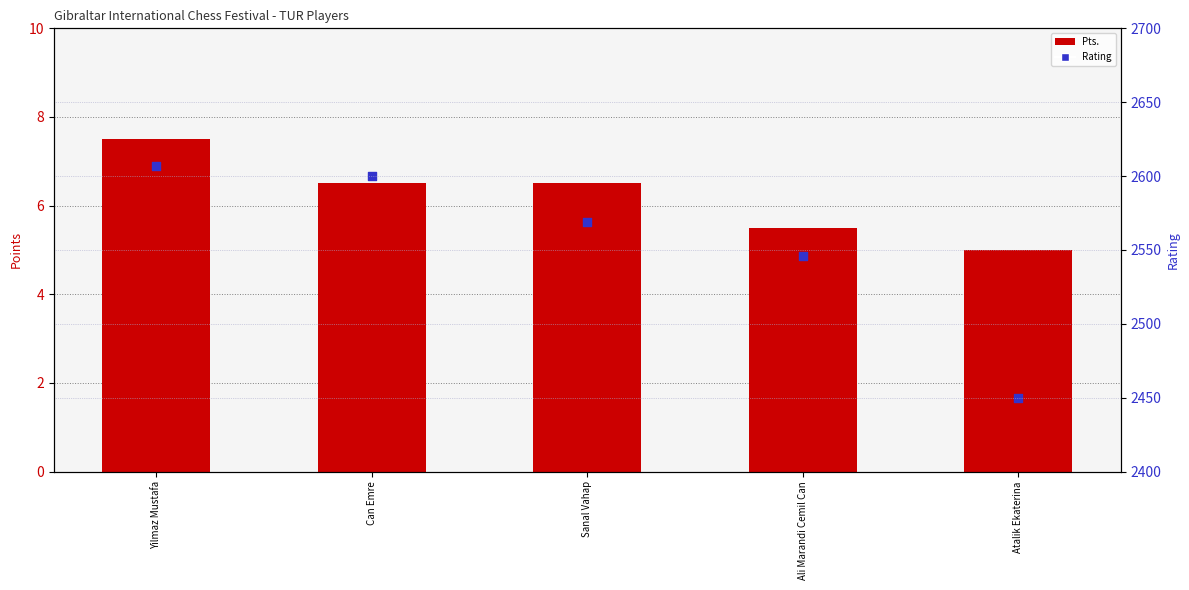

Which series reaches the minimum Y coordinate?

Pts.